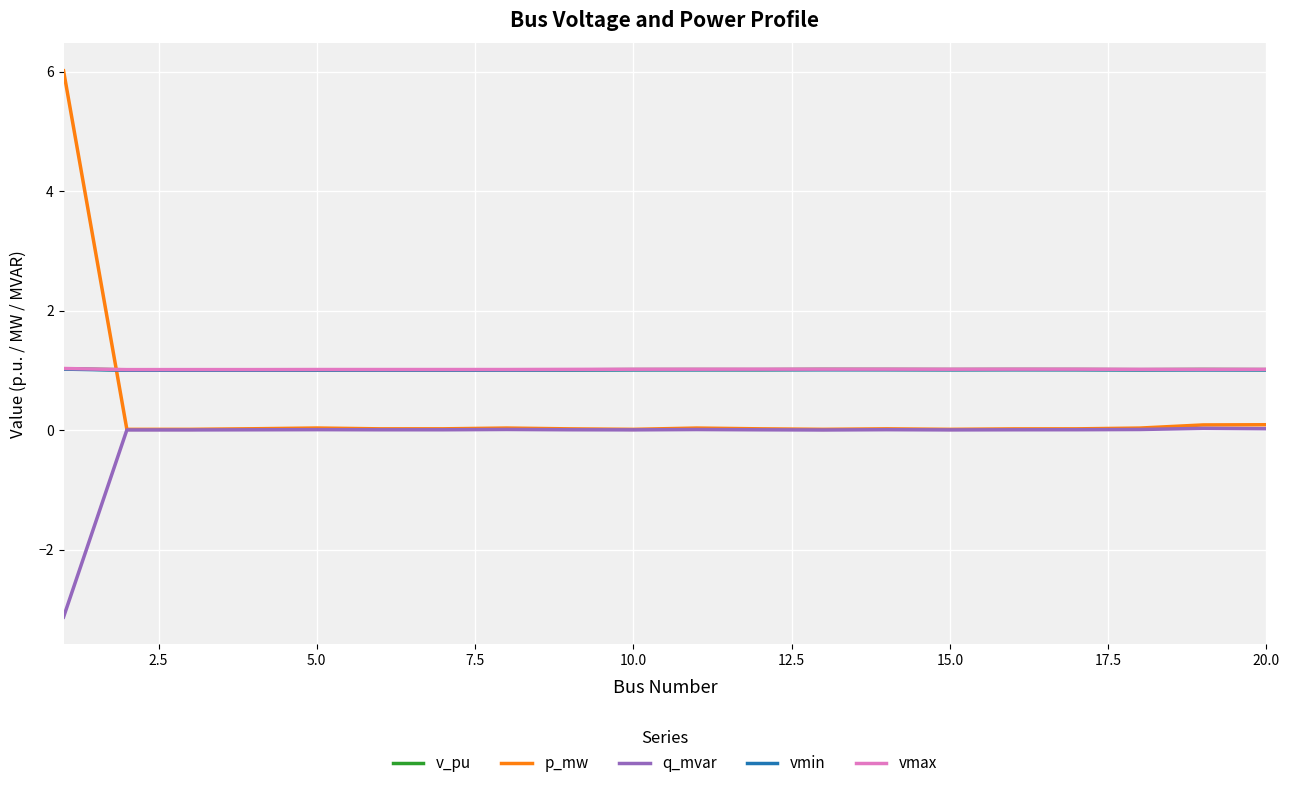

What is the greatest value displayed?

6.0